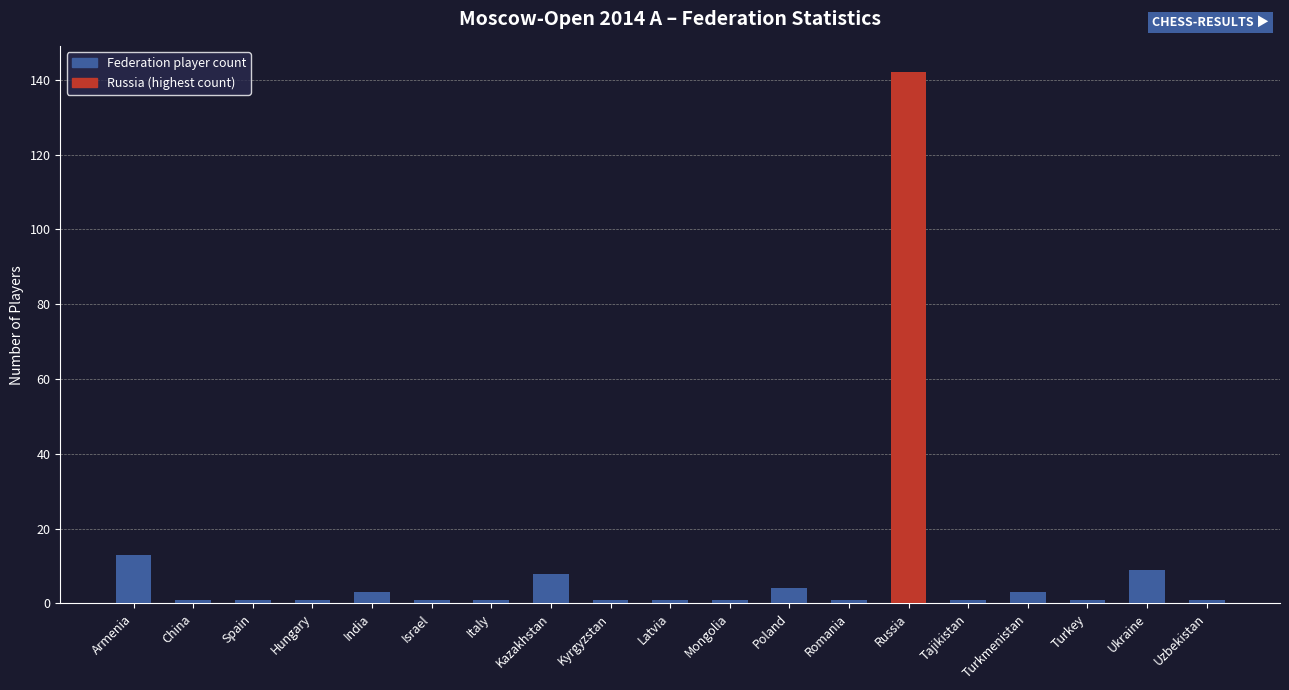

How many bars are there in total?

19